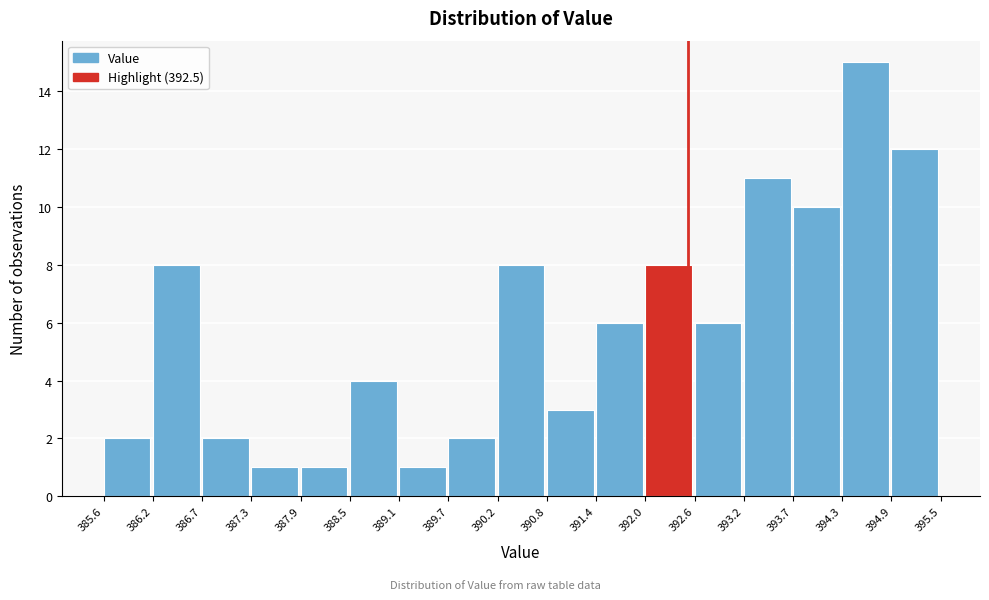

Over which range of the x-axis is the bar tallest?

394.3 to 394.9